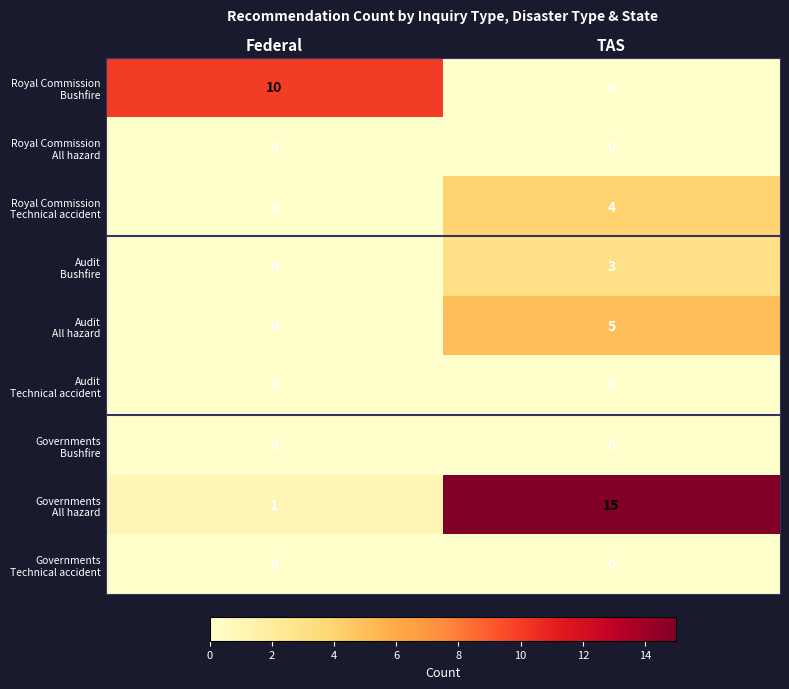

What is the difference between the highest and lowest values at Federal?

10